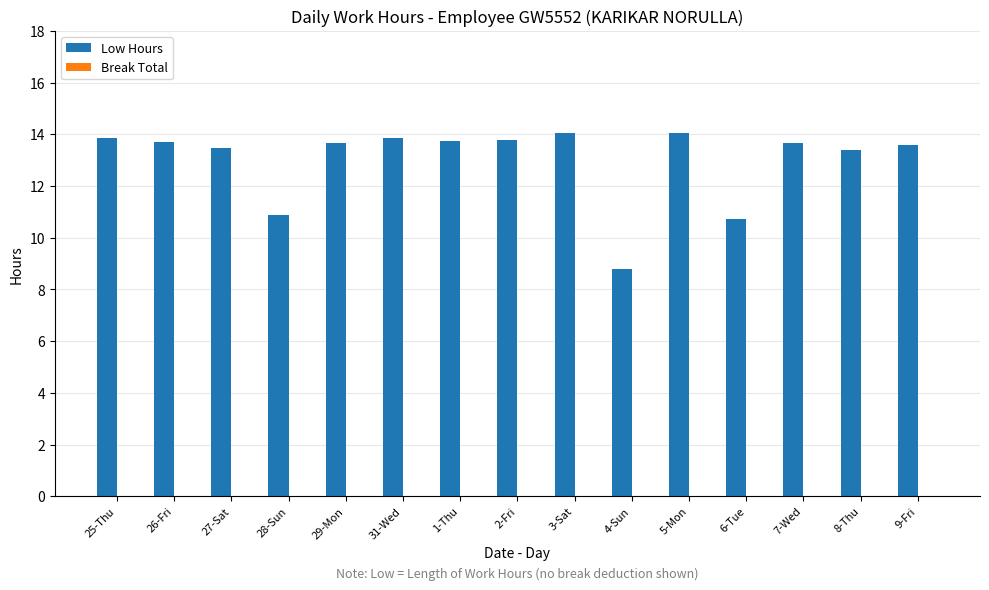

Which label corresponds to the smallest value in the chart?

4-Sun